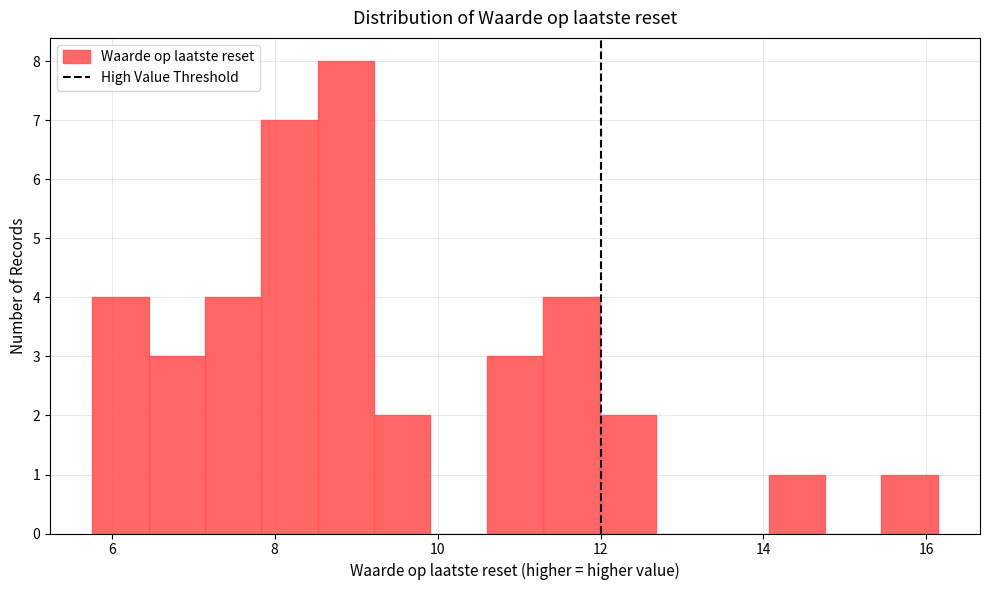

Around what value on the x-axis is the tallest bar? Give the approximate position of its centre, as read against the axis.

8.8